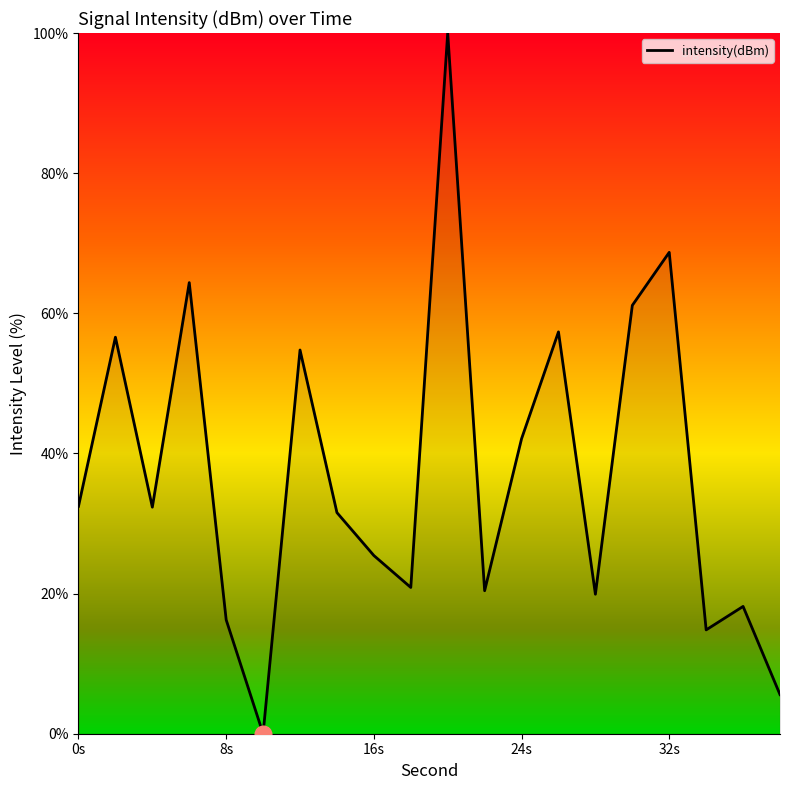

What is the greatest value displayed?

100.0